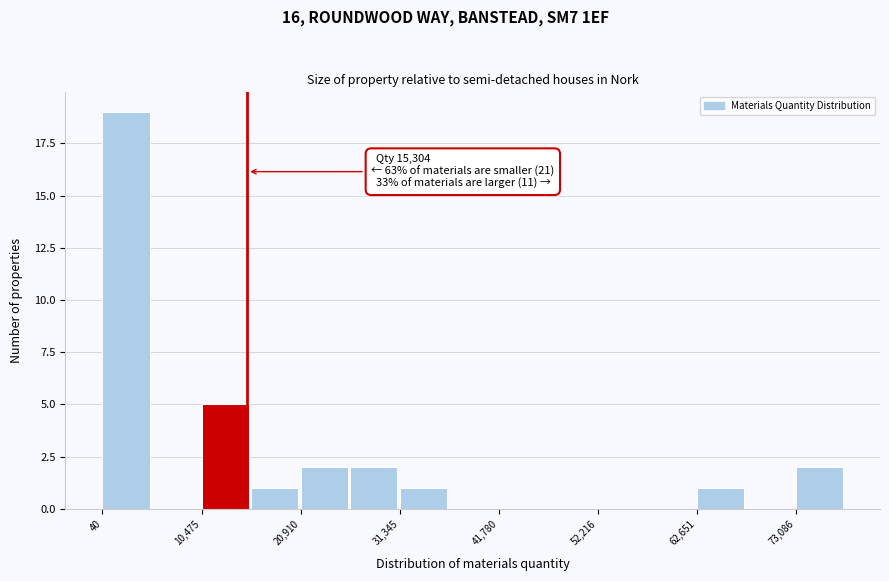

Read against the x-axis, roughly where is the centre of the tallest bar?

2000